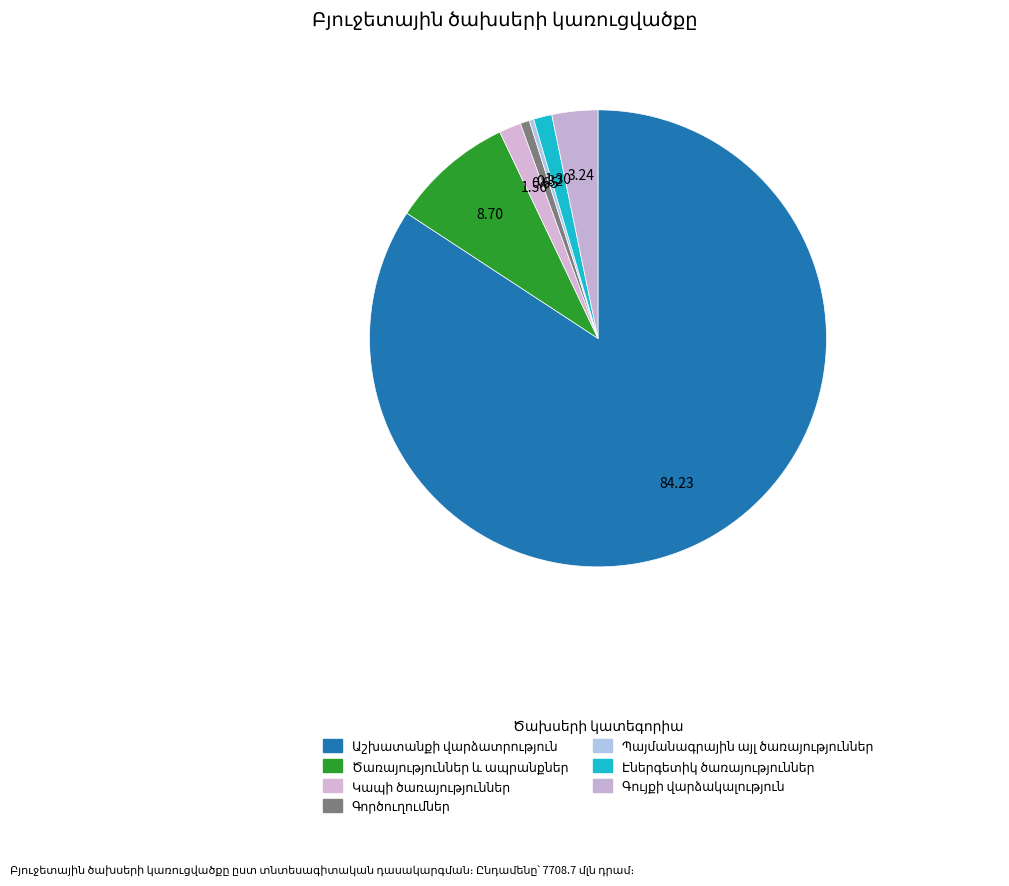

True or false: Էներգետիկ ծառայություններ accounts for 1% of the total.

True